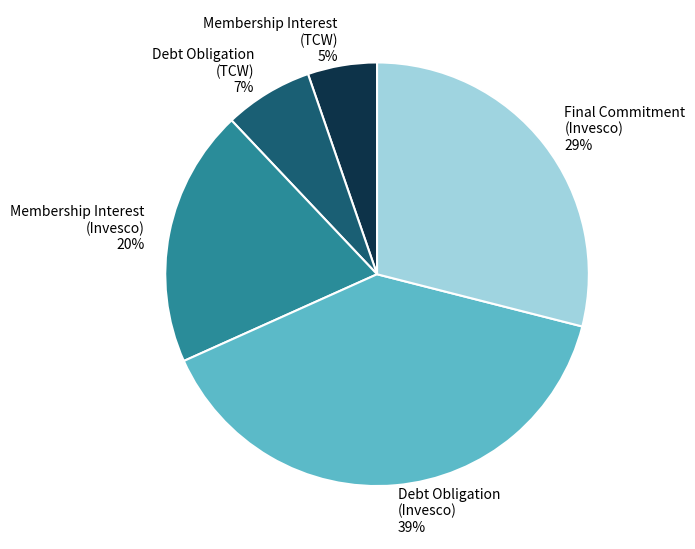

Count the number of slices in the pie.

5